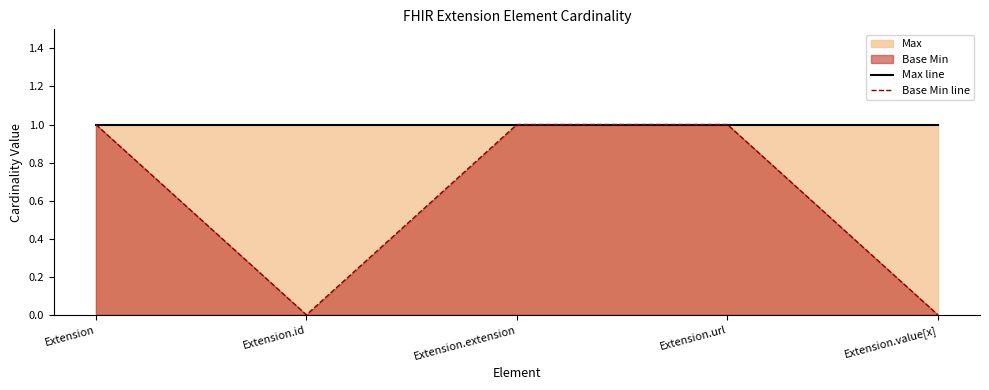

What is the sum of all Base Min line values?

3